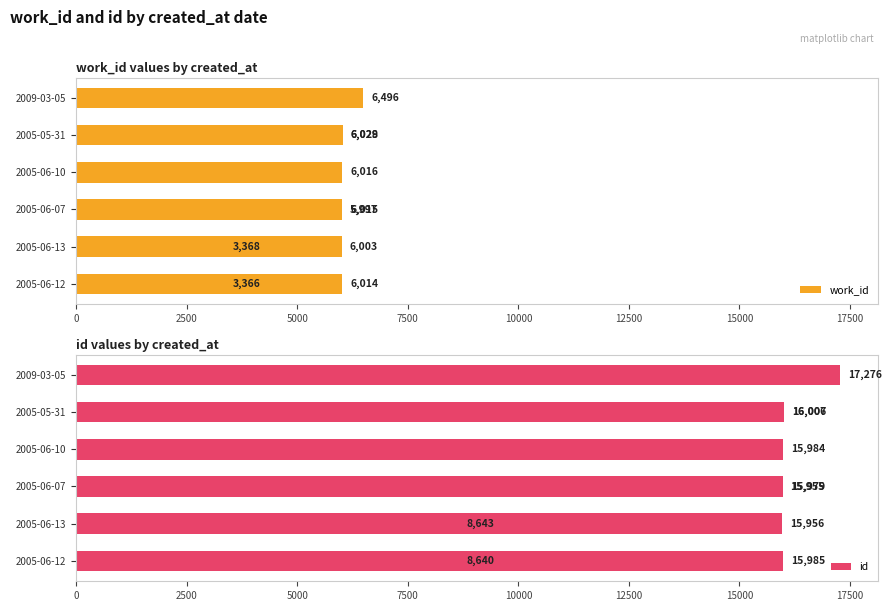

Which series changed the most between 17500 and 20000?

work_id